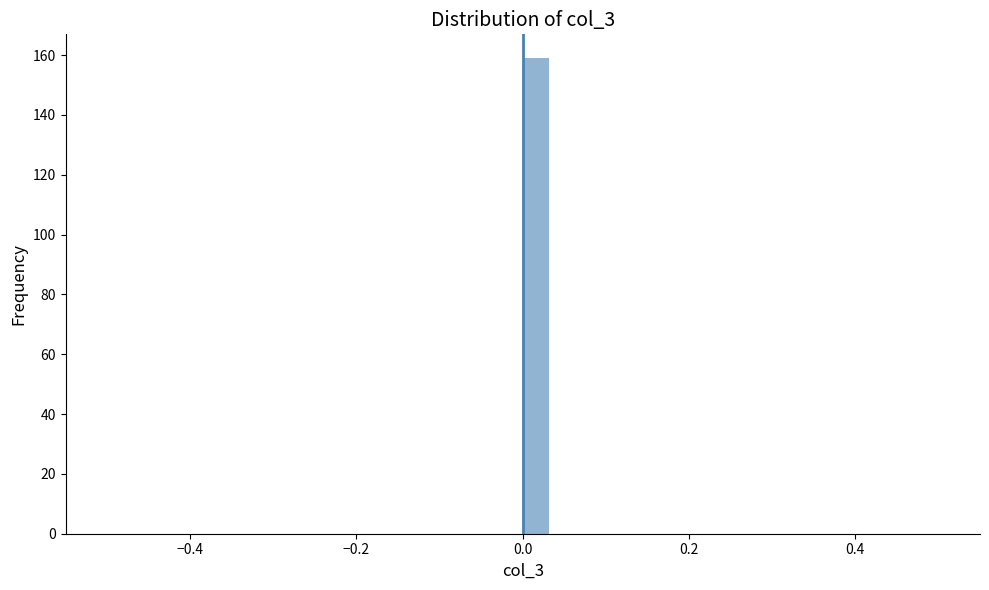

Read against the x-axis, roughly where is the centre of the tallest bar?

0.02